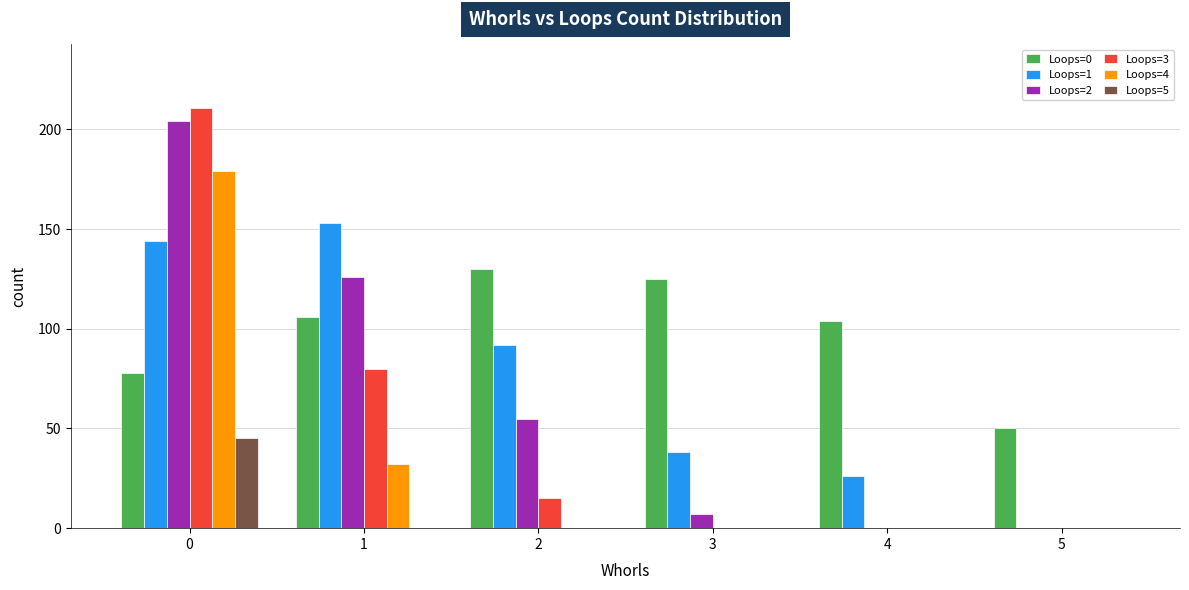

Which series has the largest total across all categories?

Loops=0